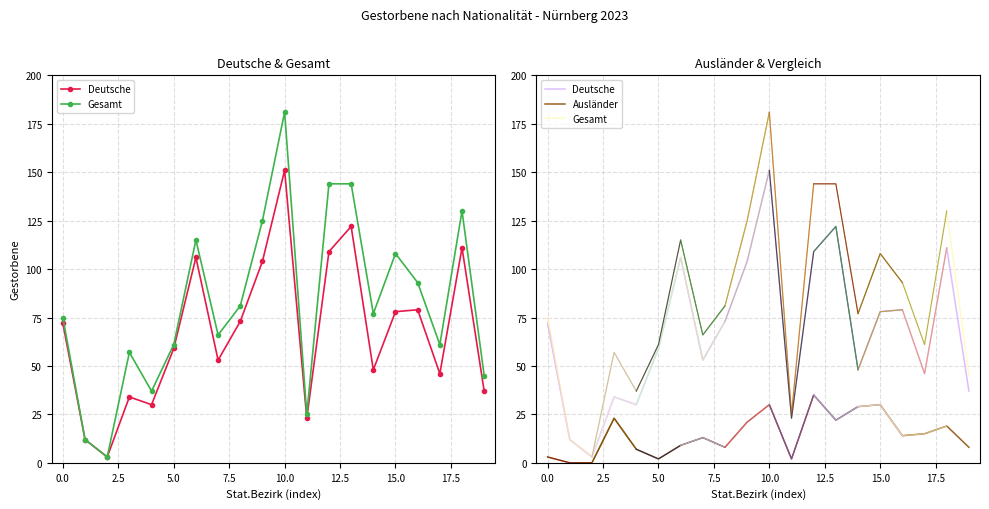

Rank the series by their maximum value, from lowest to highest.

Ausländer, Deutsche, Gesamt